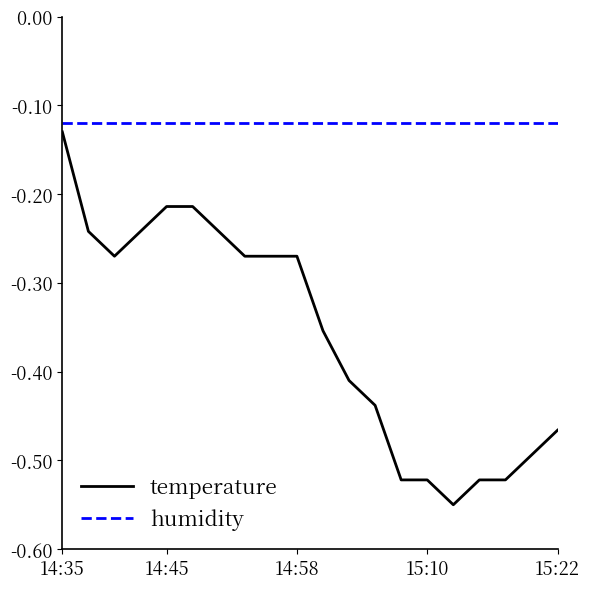

How many categories are shown in the chart?

20